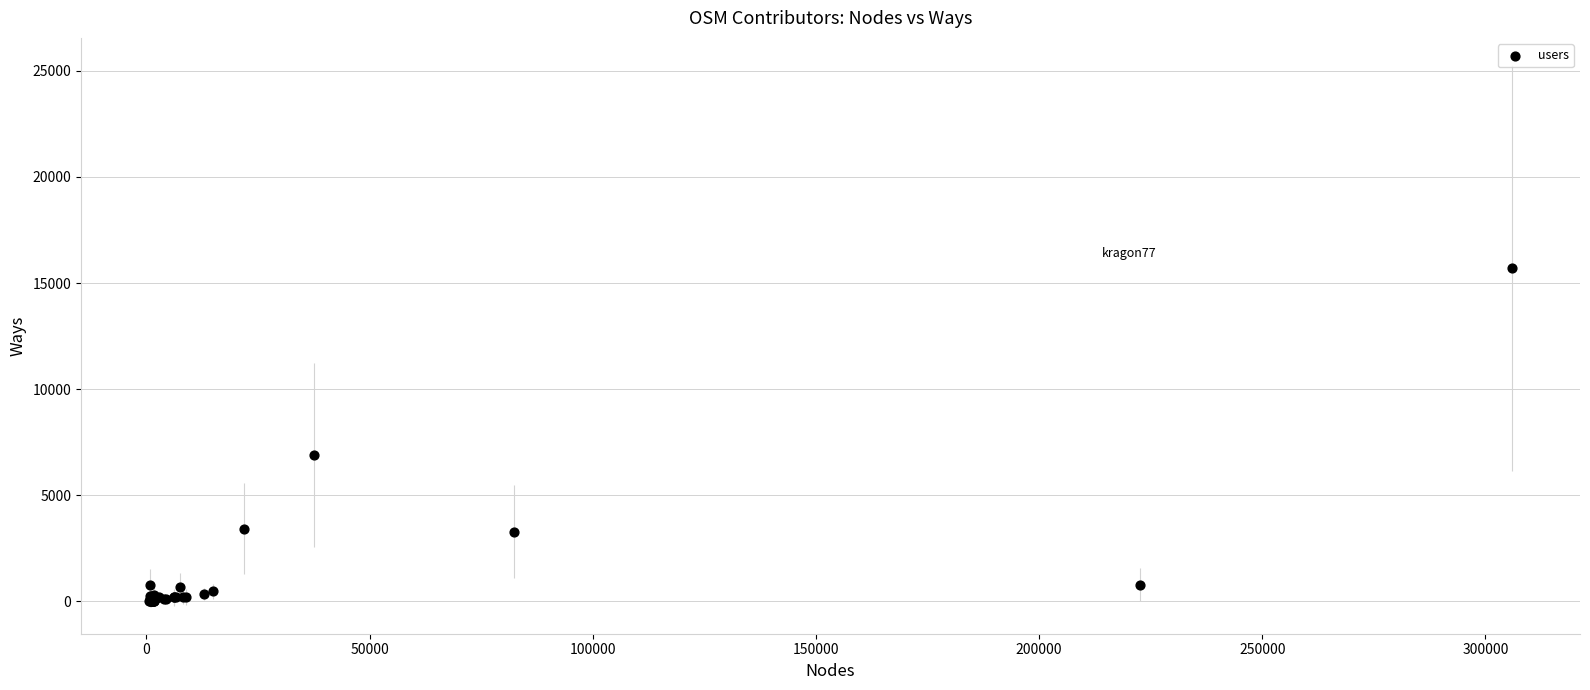

What Y value in the scatter plot is closest to 7855?

6900